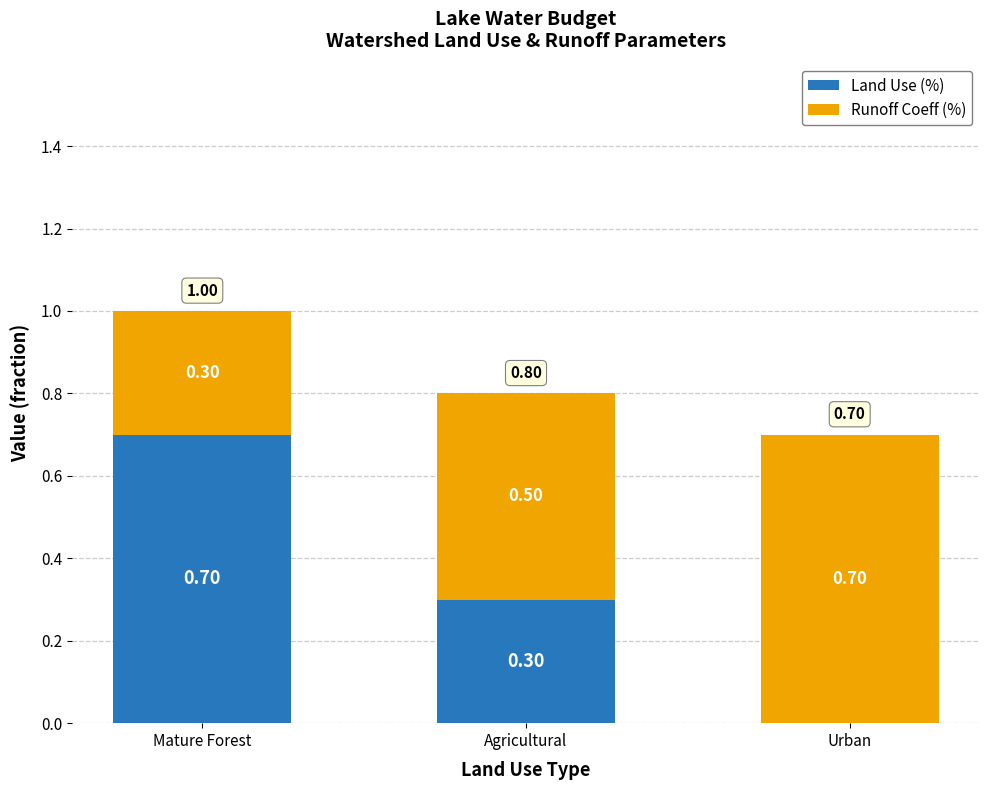

What is the total value across all series at Mature Forest?

1.0